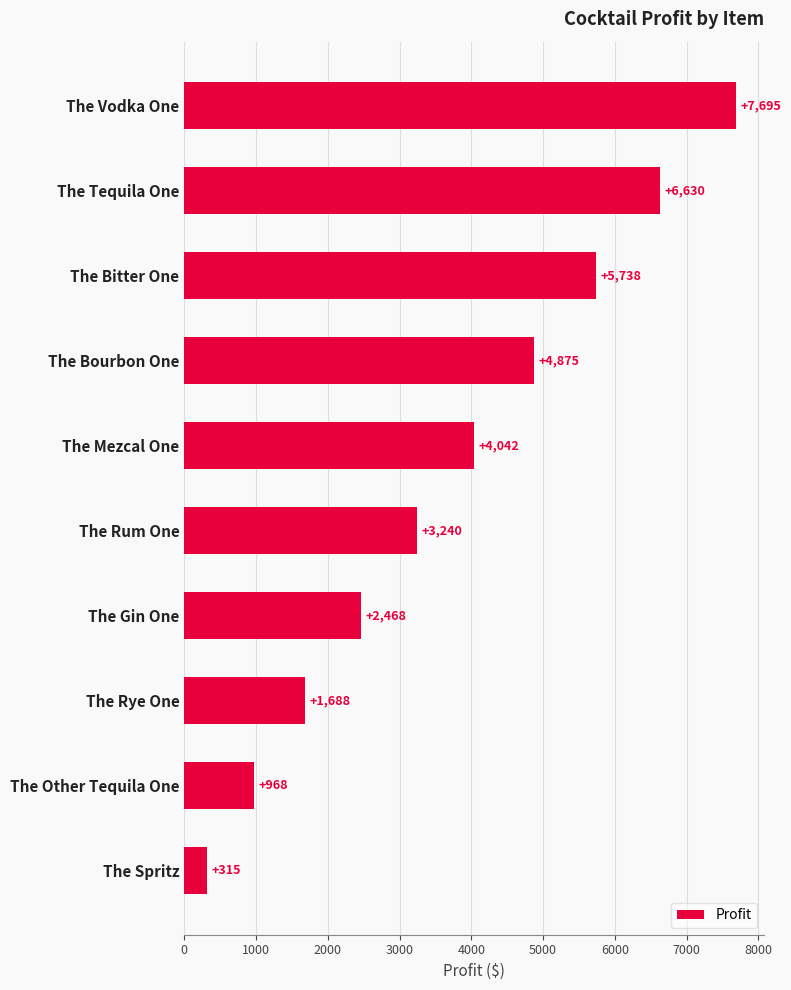

The chart shows a value of 315.0 at The Spritz. True or false?

True